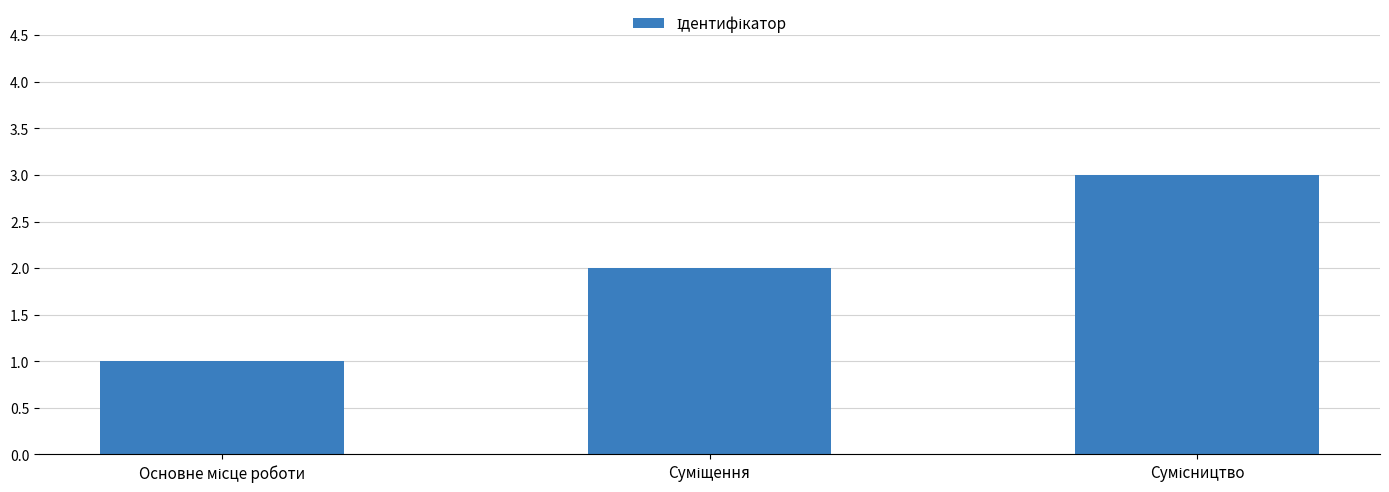

What is the maximum value shown in the chart?

3